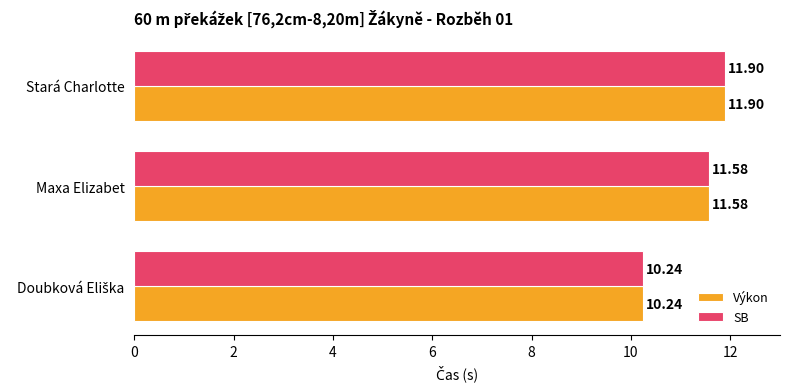

What is the difference between the maximum and second lowest values in the SB series?

0.3